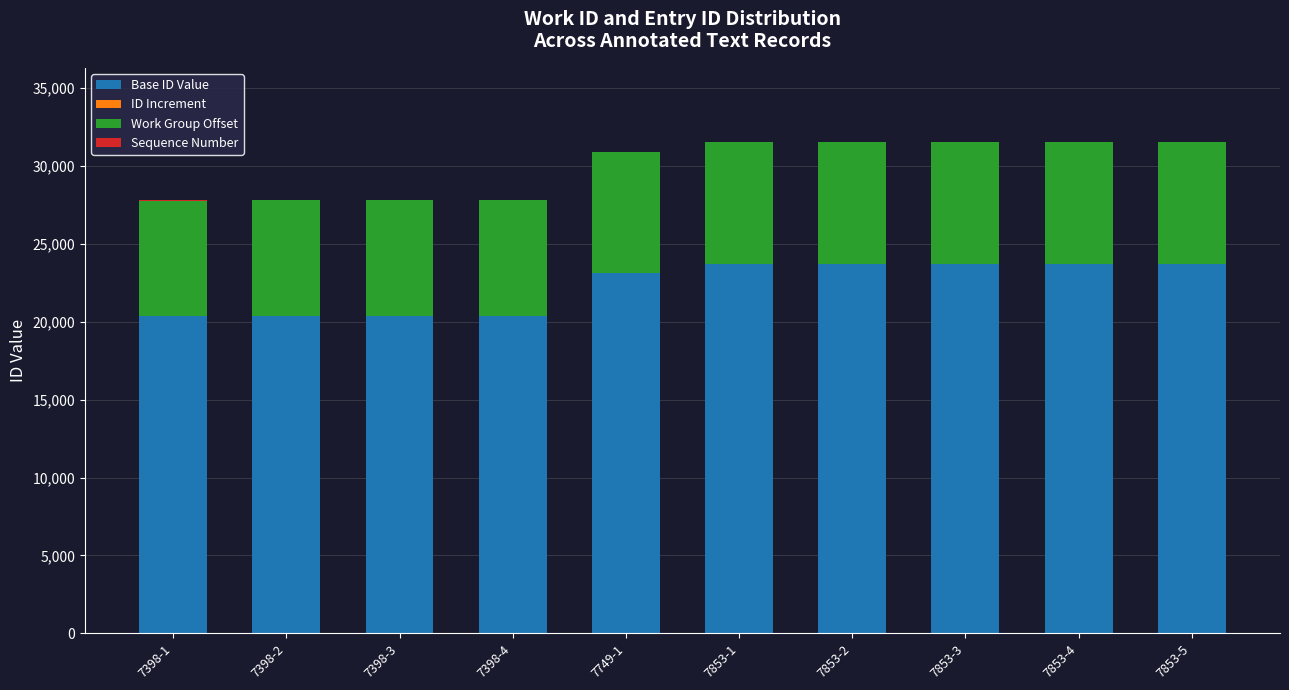

What is the total value across all series at 7749-1?

30891